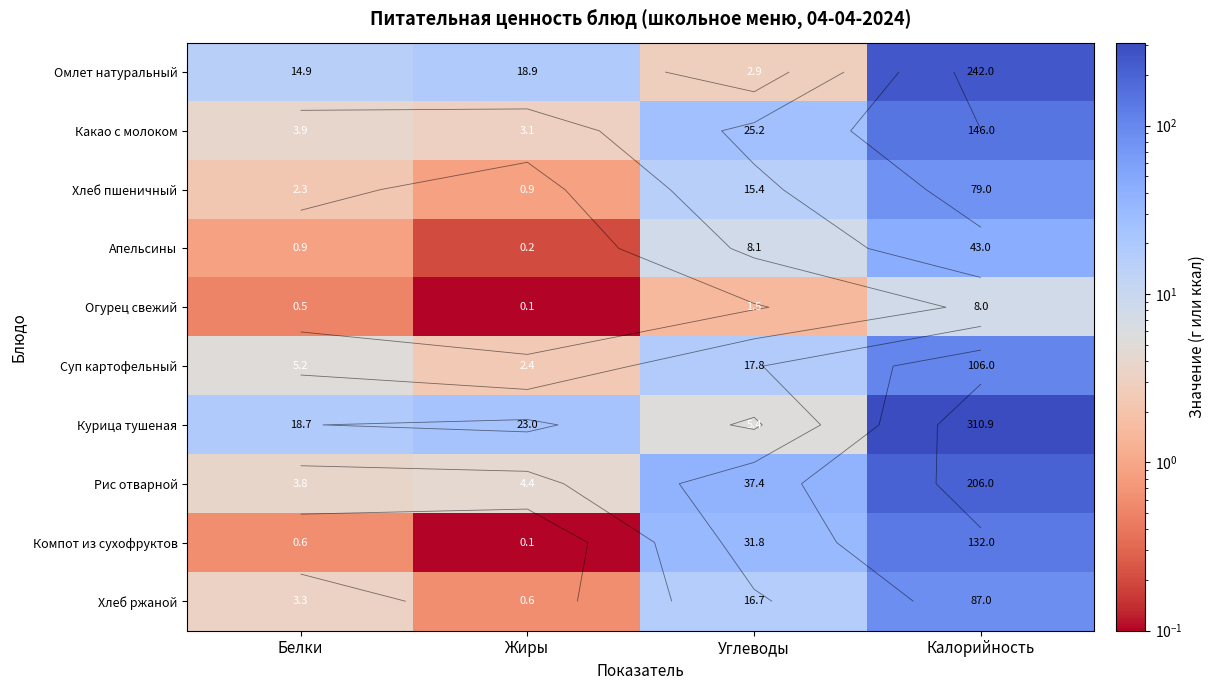

Which series has the widest spread of values?

Курица тушеная